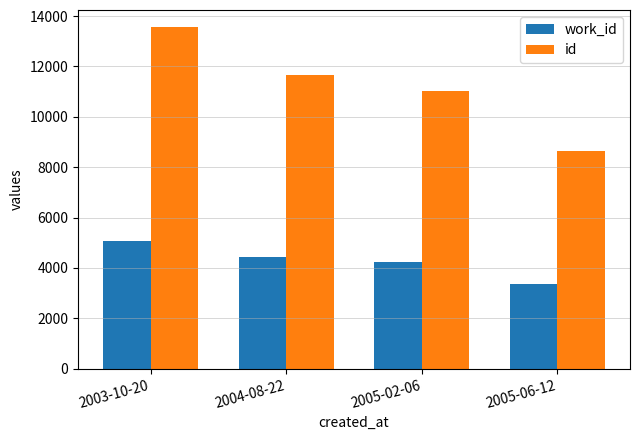

At which label does id reach its minimum?

2005-06-12